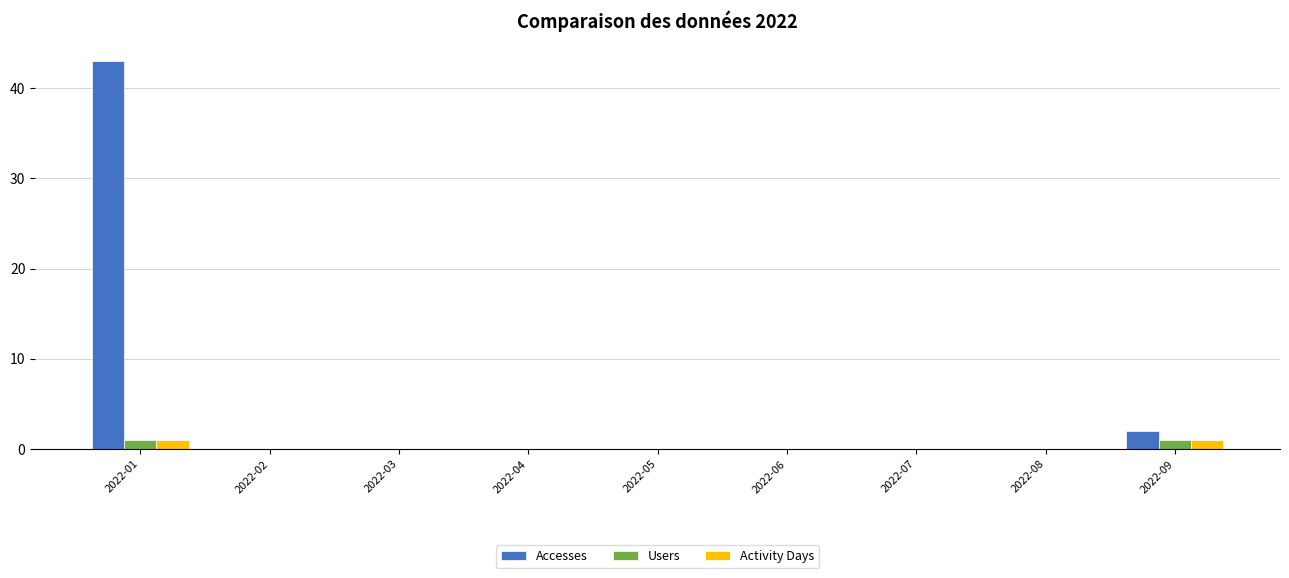

Is it true that Users equals 0 at 2022-04?

True